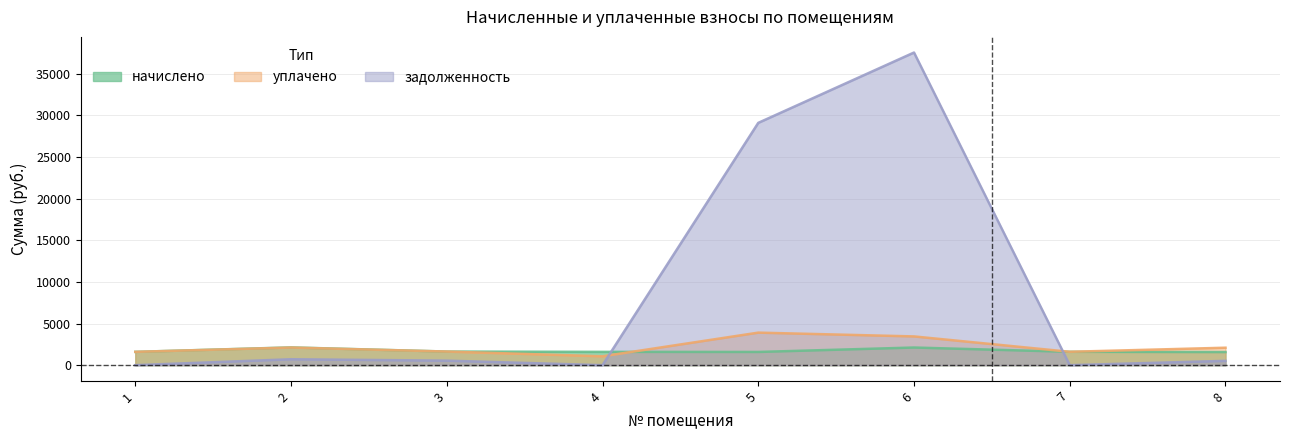

What is the value of the уплачено point at the 5th from the left?

3907.9